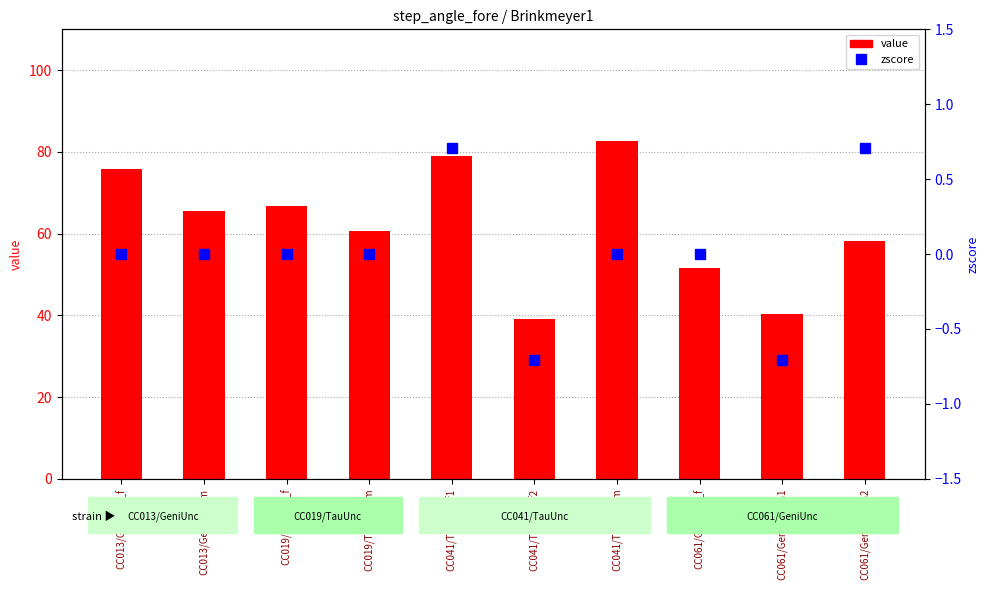

How many data points does each series have?

10